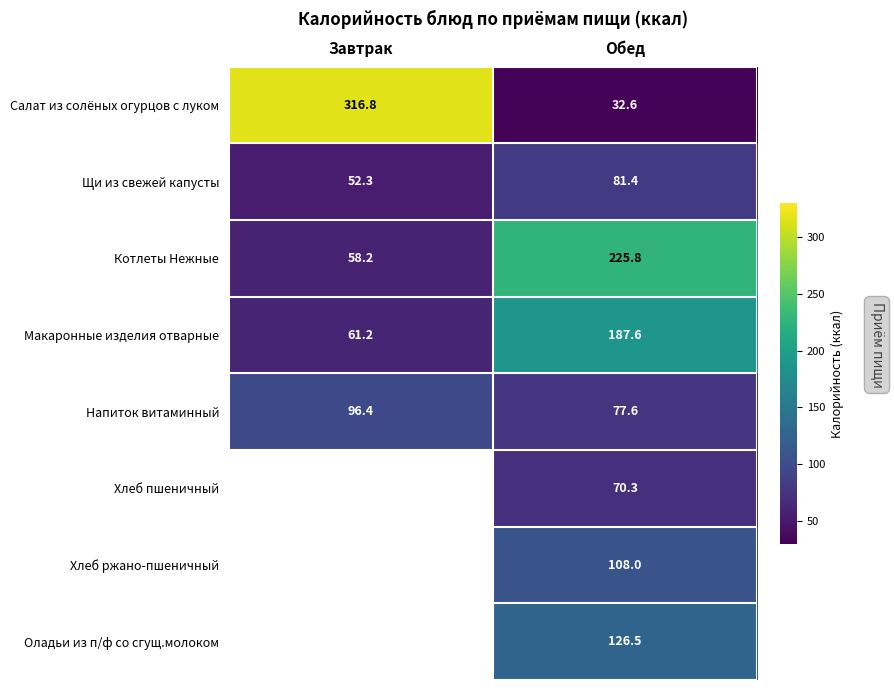

Rank the categories by Напиток витаминный value from lowest to highest.

Обед, Завтрак